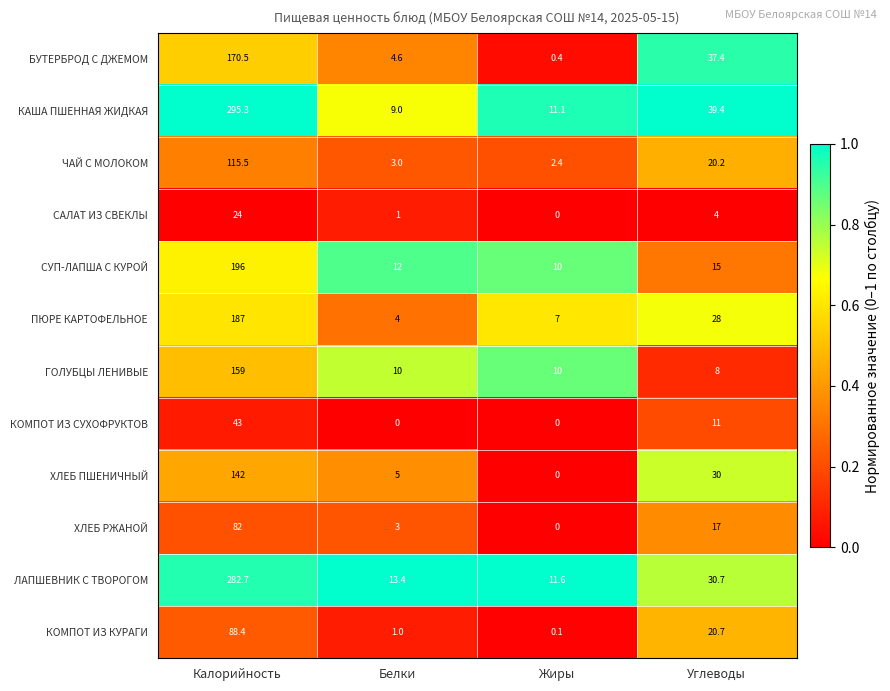

Where is ЧАЙ С МОЛОКОМ nearest to the value 58?

Углеводы